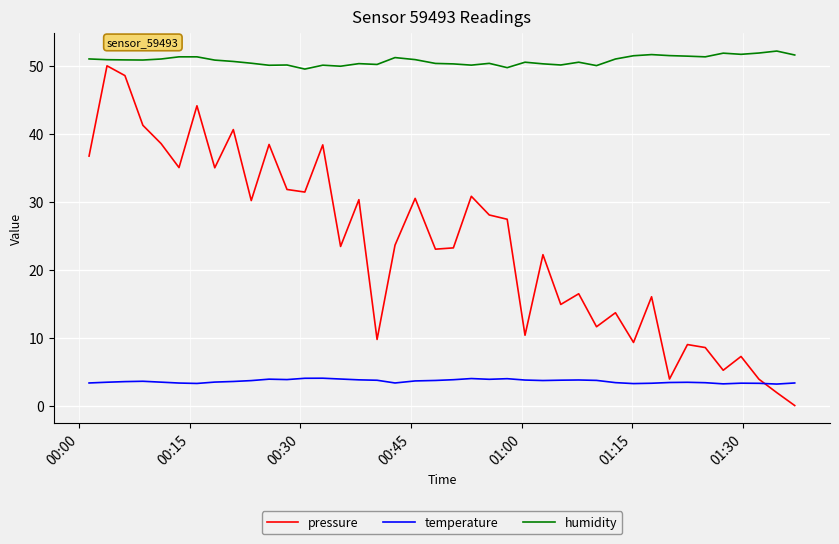

Which series has the largest total across all categories?

humidity